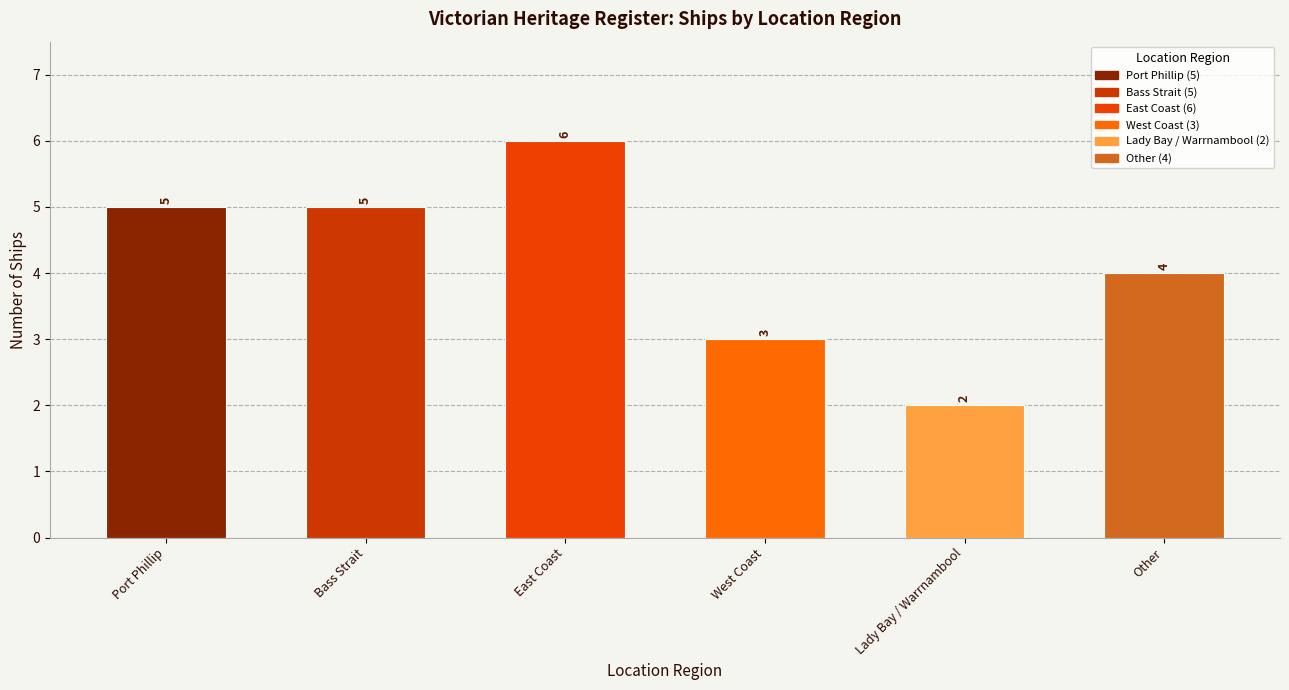

Reading left to right, transcribe all the data shown in this chart.

5	5	6	3	2	4